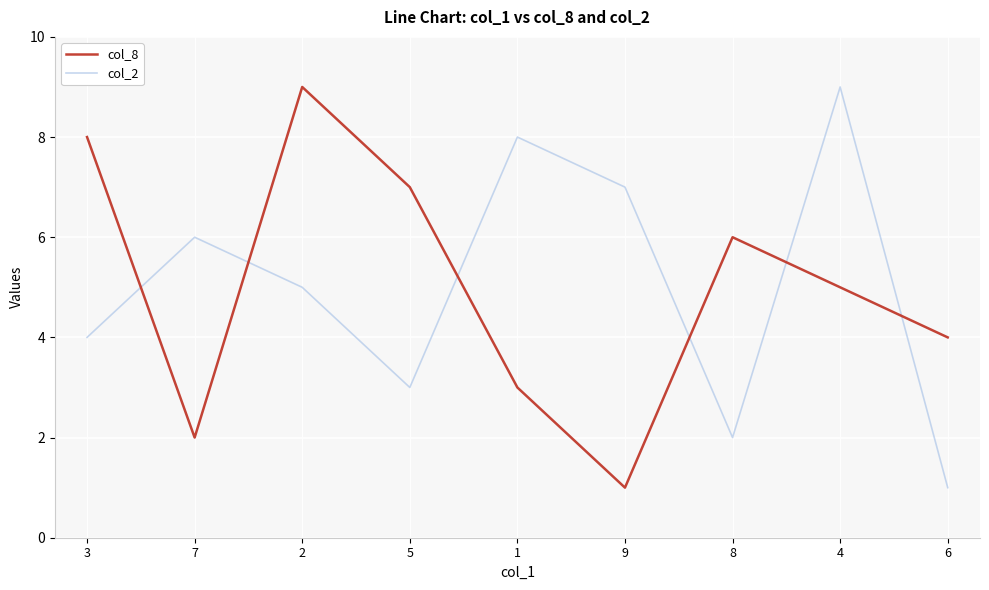

Rank the categories by col_2 value from highest to lowest.

4, 1, 9, 7, 2, 3, 5, 8, 6